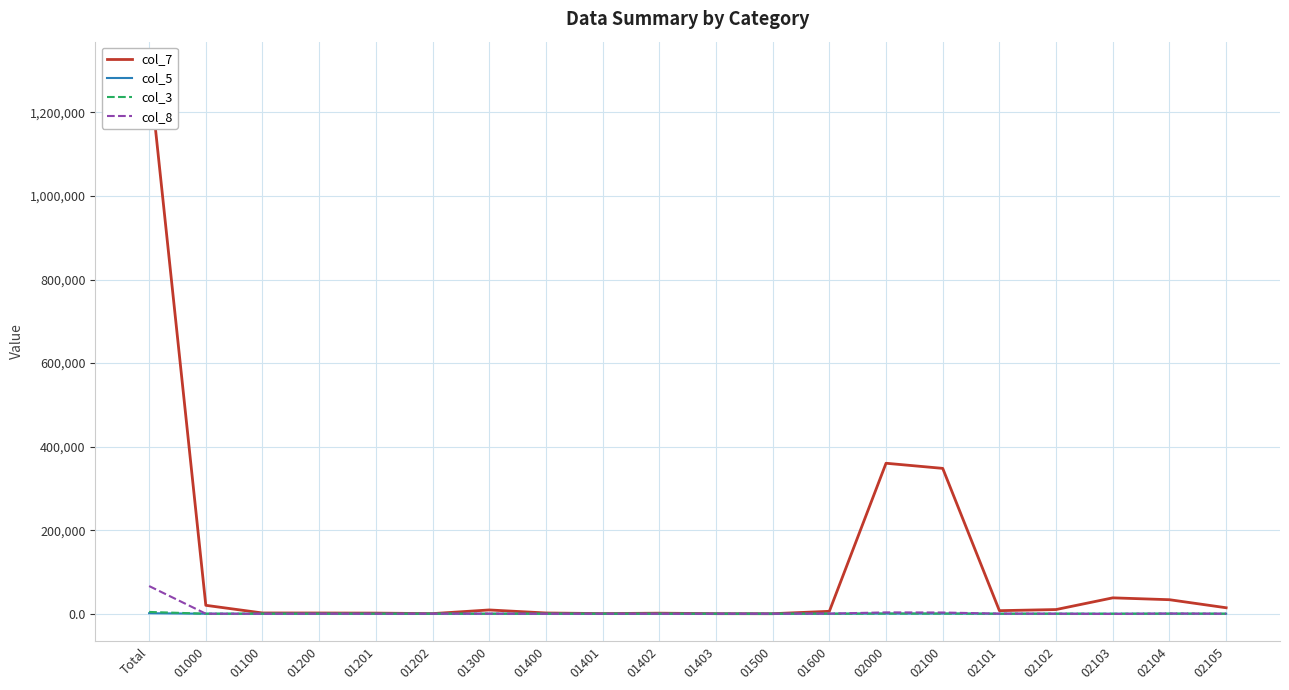

What value does the col_8 series have at 02103?

-546.0